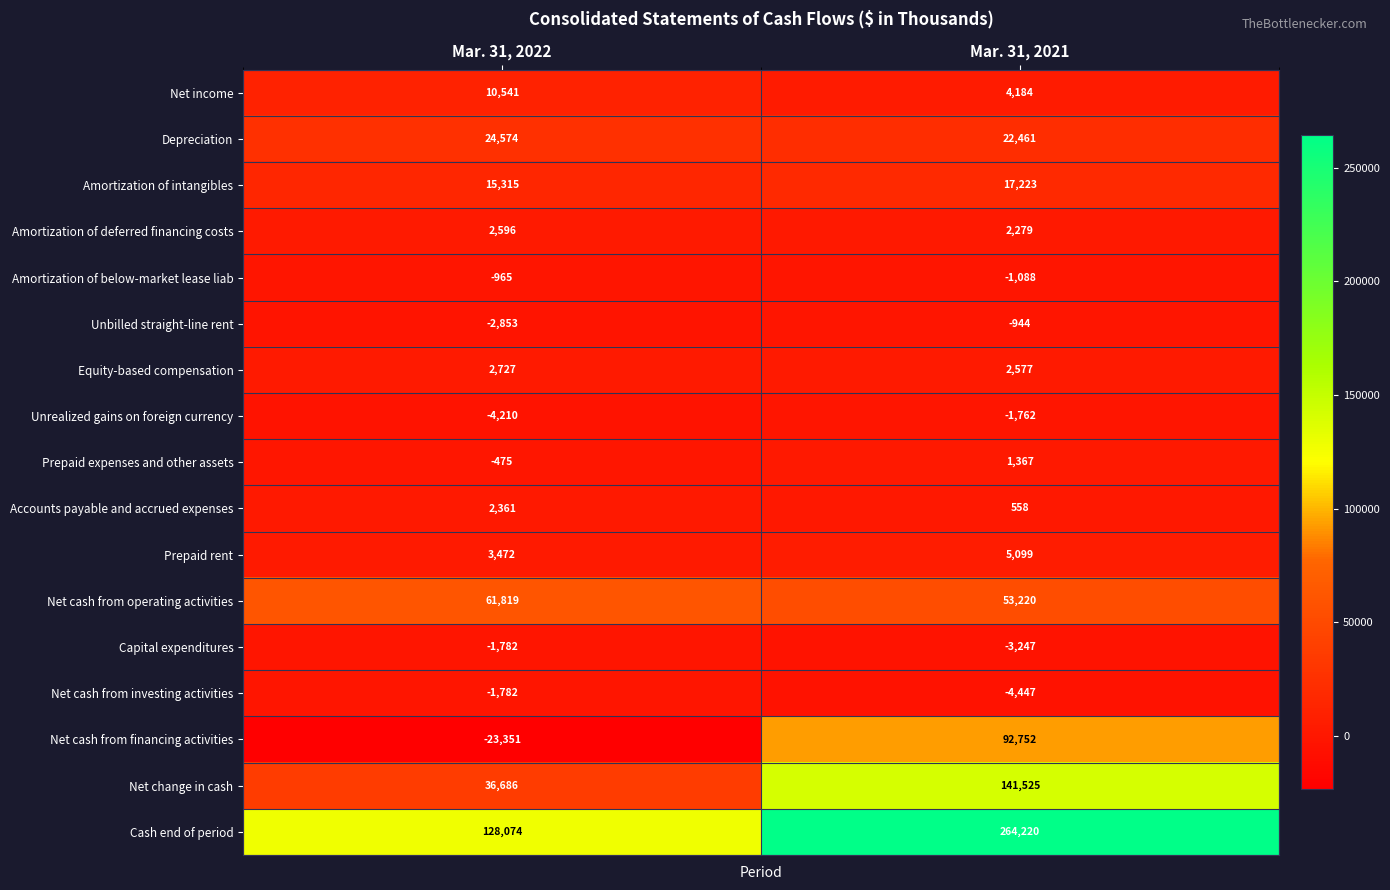

Count the number of categories in the chart.

2